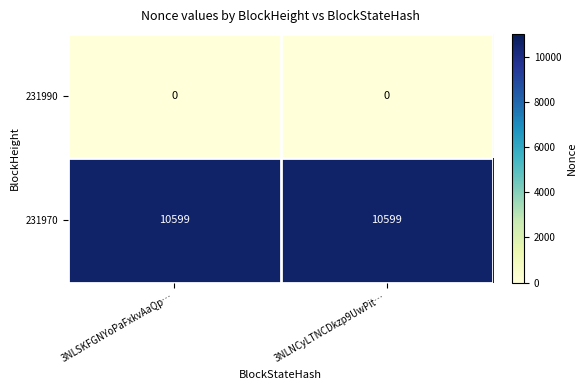

What is the spread (max minus min) of values at 3NLNCyLTNCDkzp9UwPit…?

10599